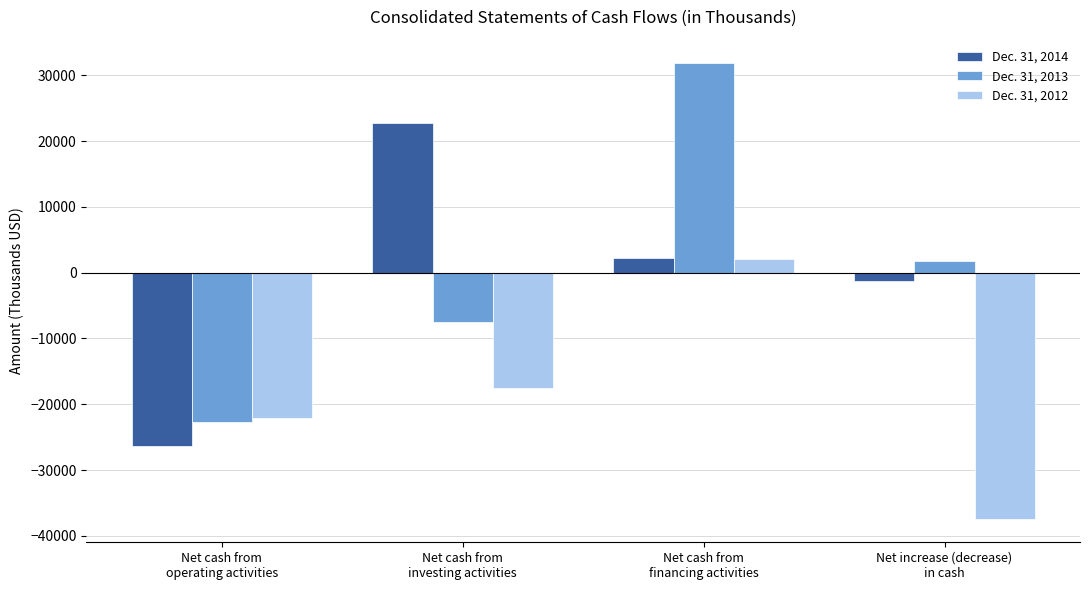

What is the total value across all series at Net cash from
operating activities?

-70968